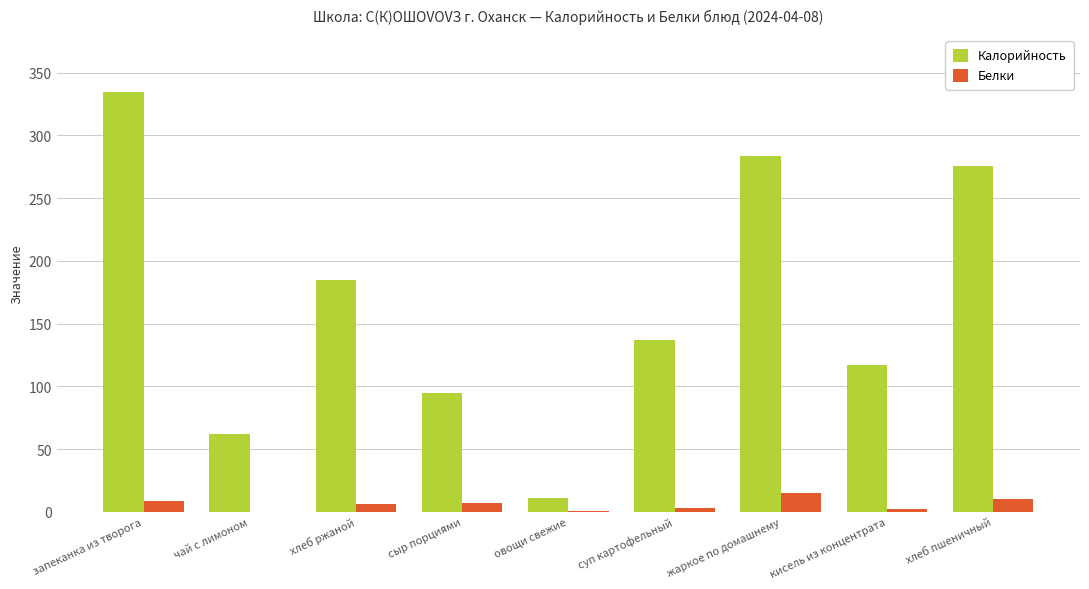

What is the sum of all Белки values?

53